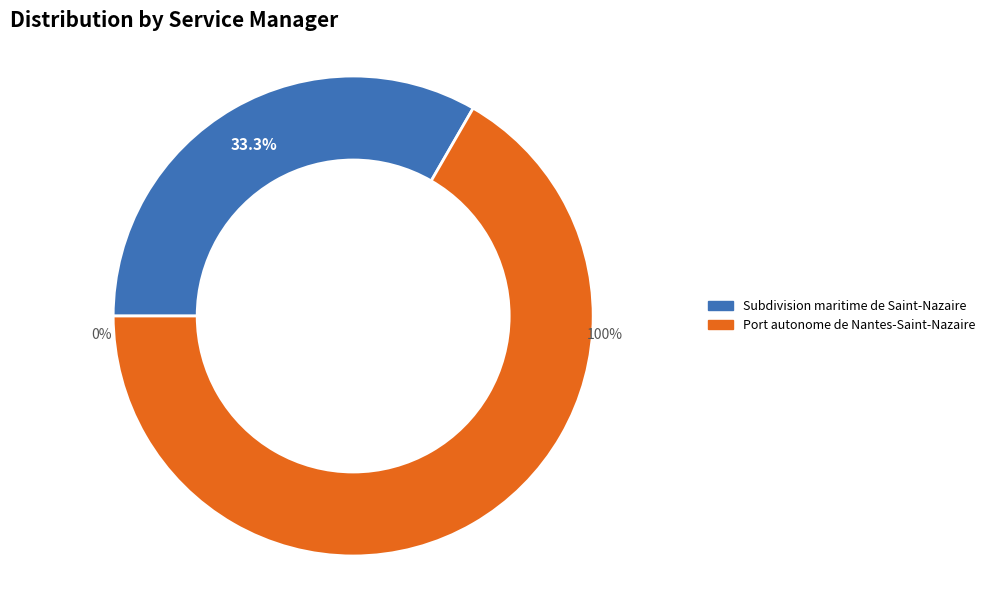

Between Subdivision maritime de Saint-Nazaire and Port autonome de Nantes-Saint-Nazaire, which is larger?

Port autonome de Nantes-Saint-Nazaire